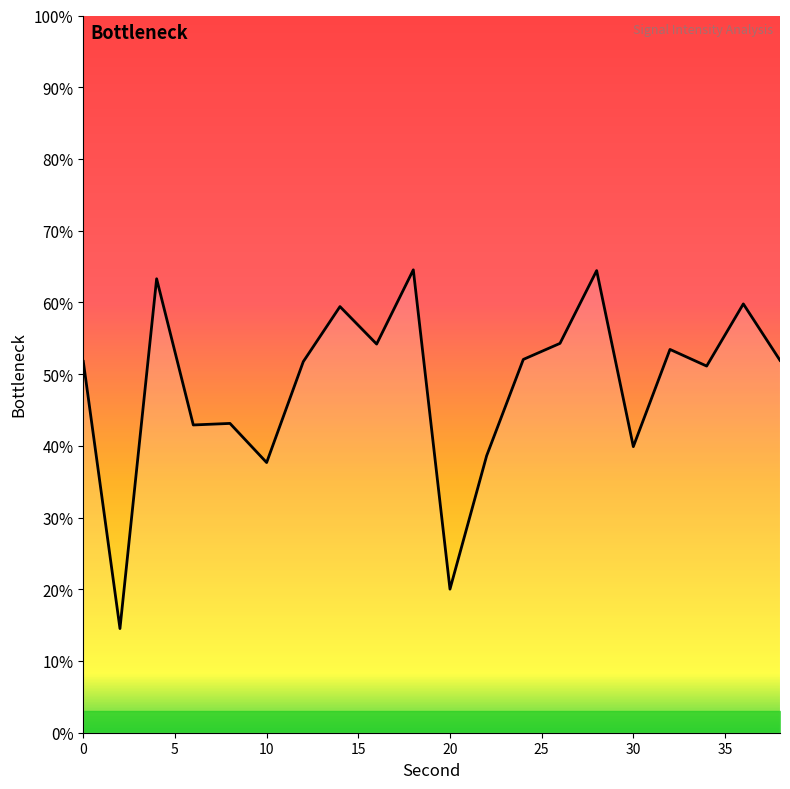

What is the difference between the maximum and second lowest values?

44.5